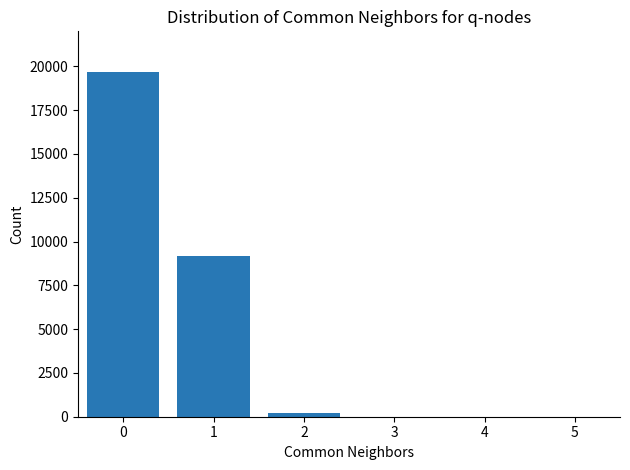

How many categories are shown in the chart?

6